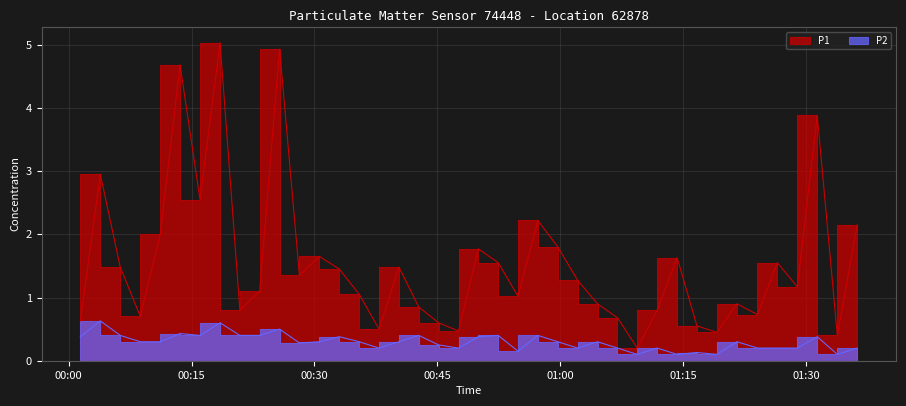

How many P2 values are between 0 and 1?

40